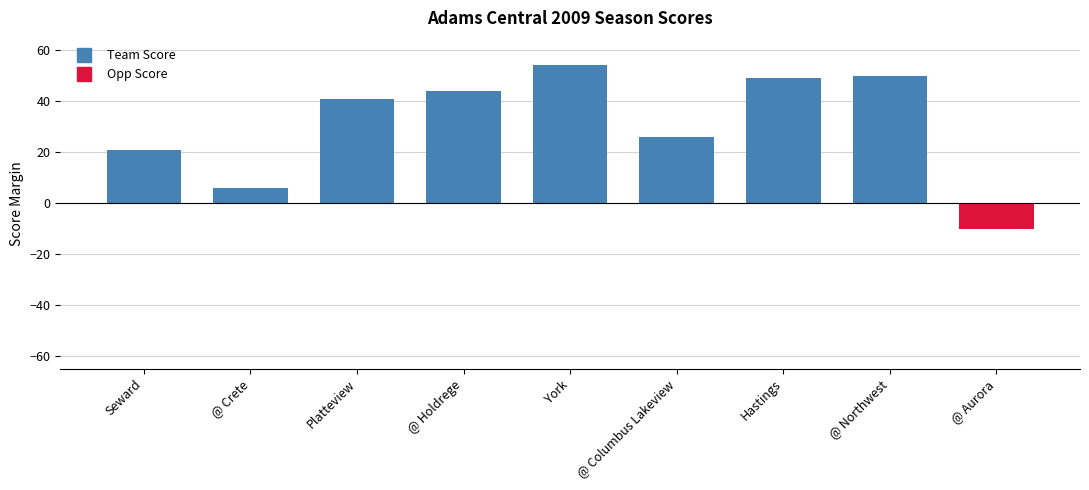

Read the value at Hastings.

49